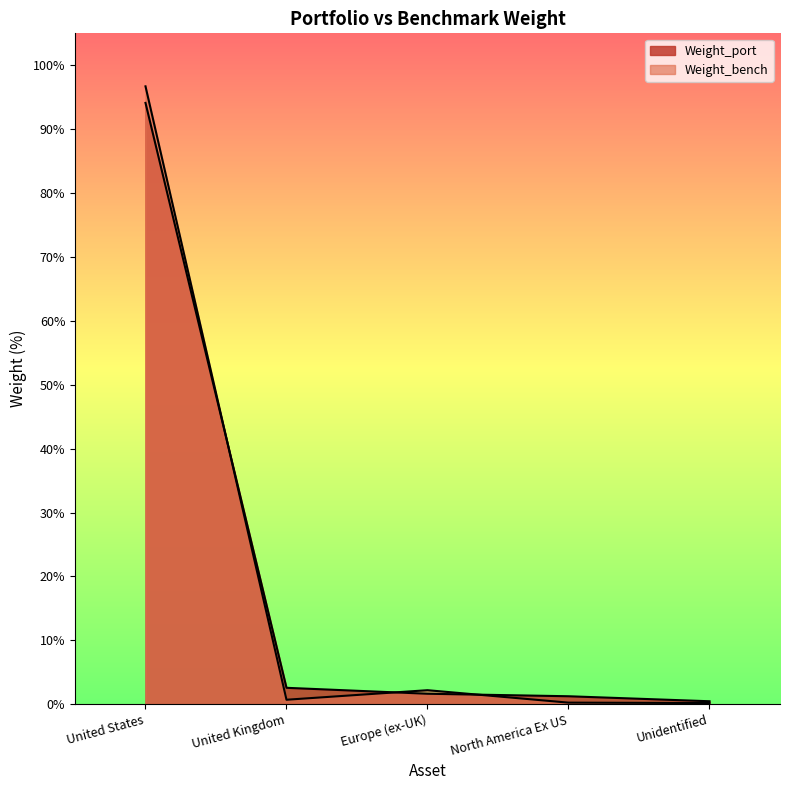

What is the sum of the Weight_bench values at United States and United Kingdom?

97.4